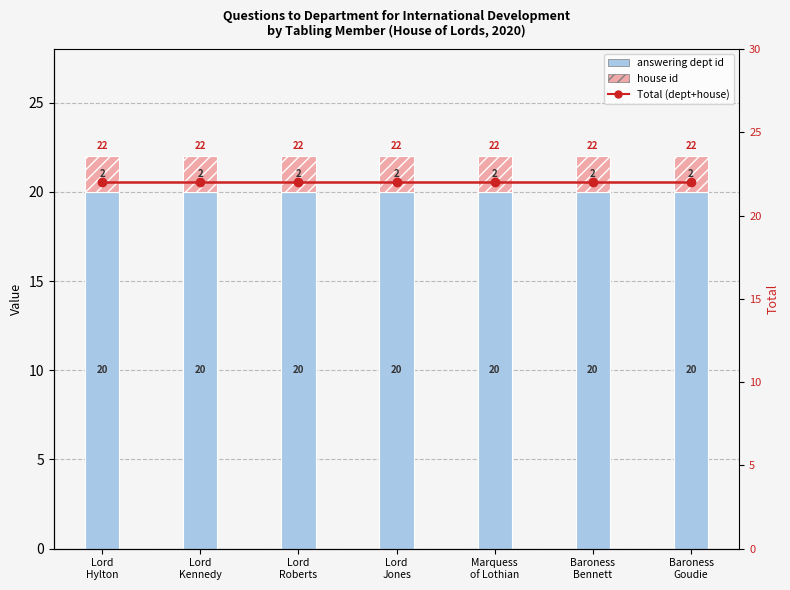

Does the chart contain any negative values?

No